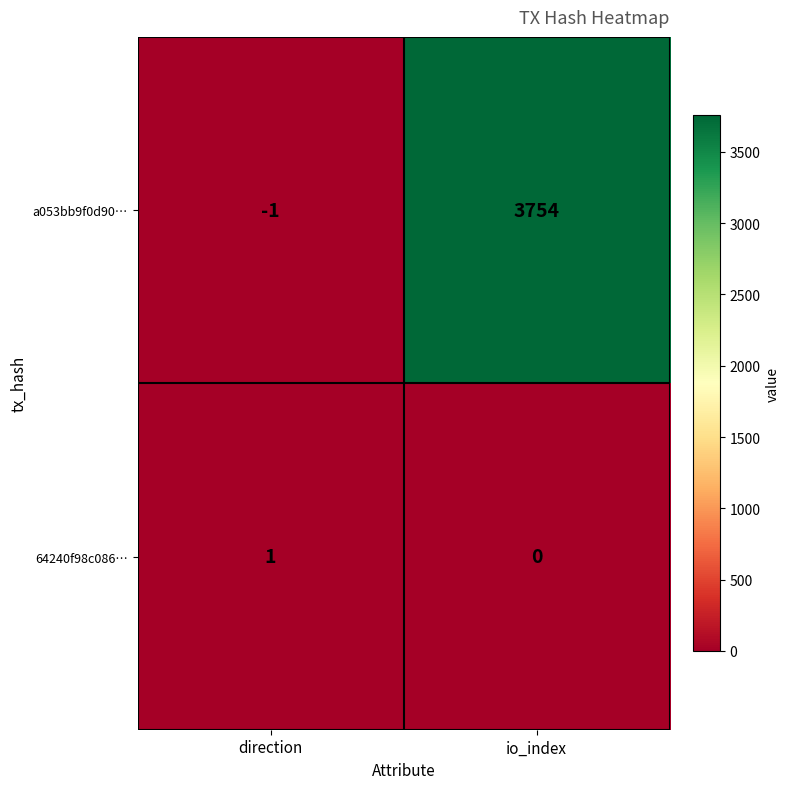

What is the sum of the a053bb9f0d90… values at io_index and direction?

3753